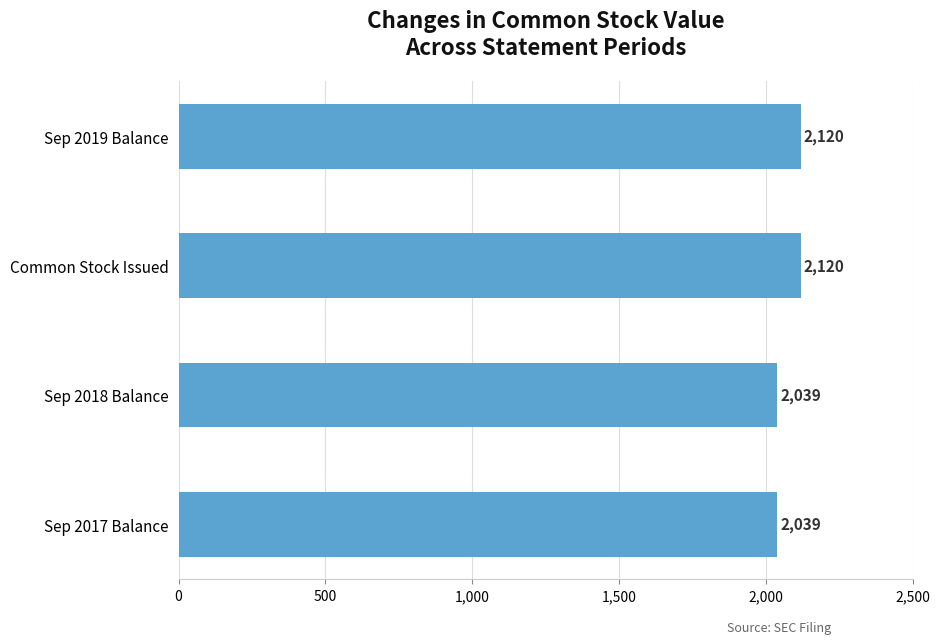

True or false: the data shows 3081 at Sep 2019 Balance.

False